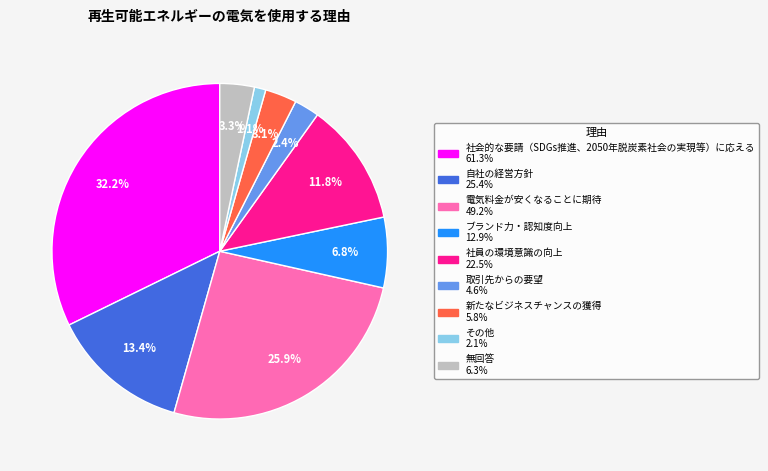

Is there any slice that represents more than half of the pie?

No